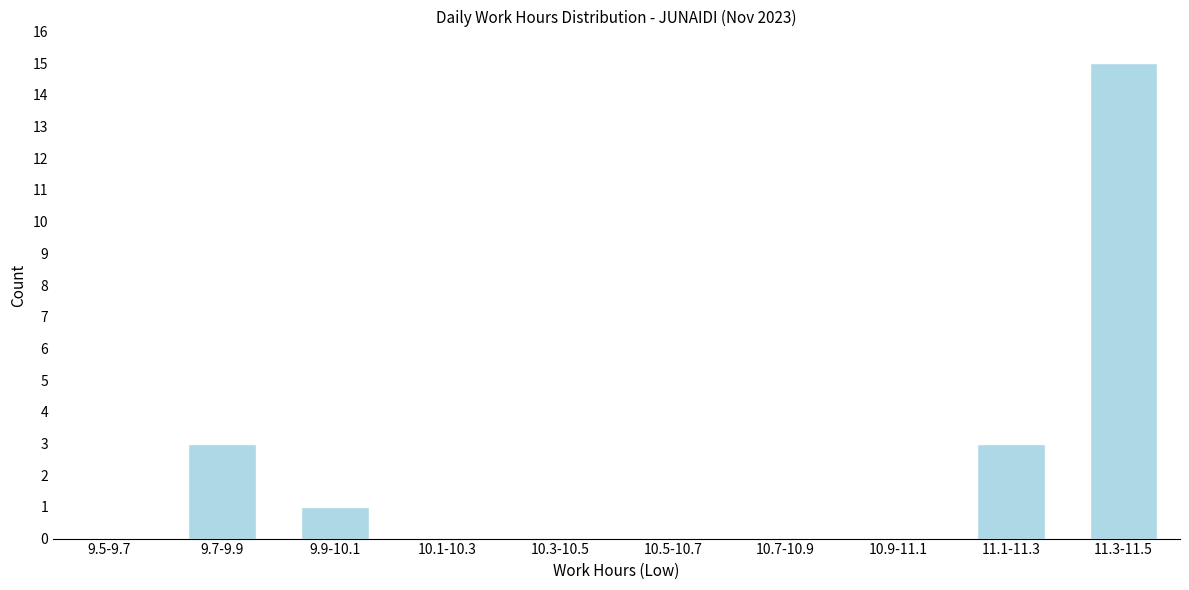

Reading left to right, extract all data points from this chart.

9.5-9.7=0	9.7-9.9=3	9.9-10.1=1	10.1-10.3=0	10.3-10.5=0	10.5-10.7=0	10.7-10.9=0	10.9-11.1=0	11.1-11.3=3	11.3-11.5=15